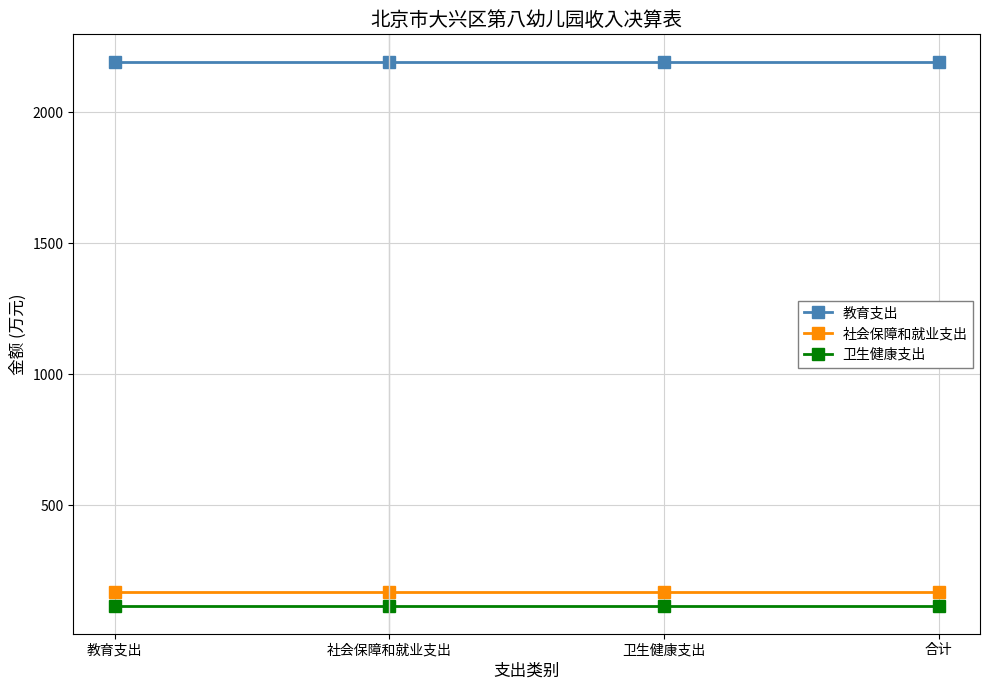

True or false: 卫生健康支出 and 教育支出 cross at least once.

False